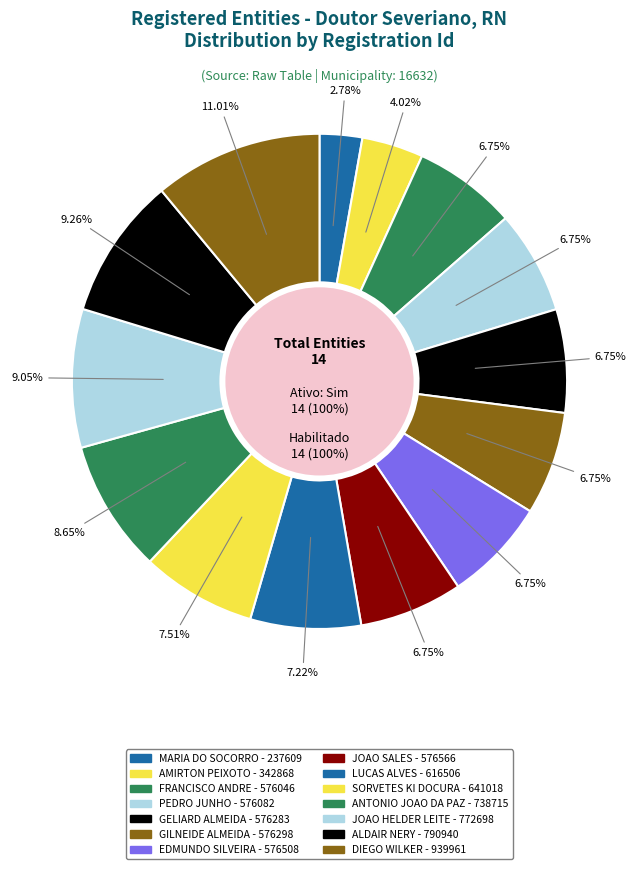

Does any single category account for the majority?

No